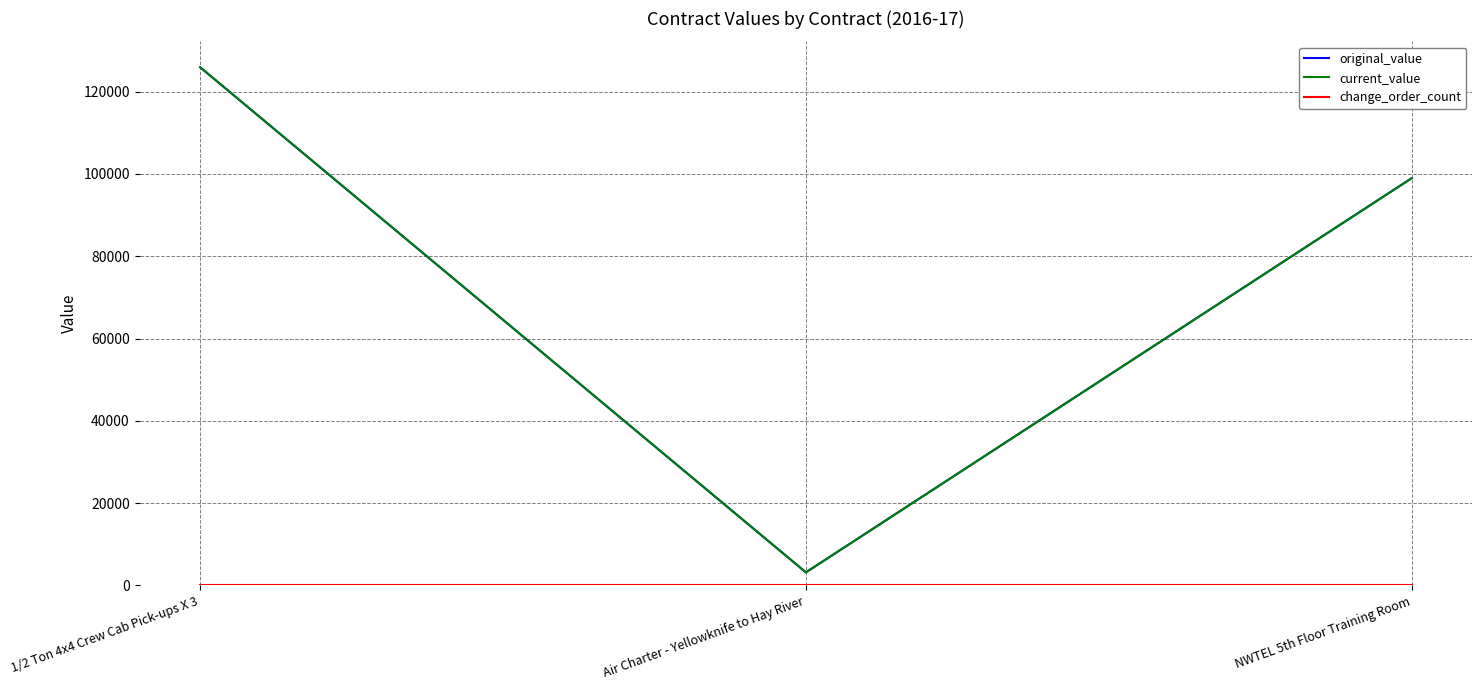

Does the chart have visible grid lines?

Yes